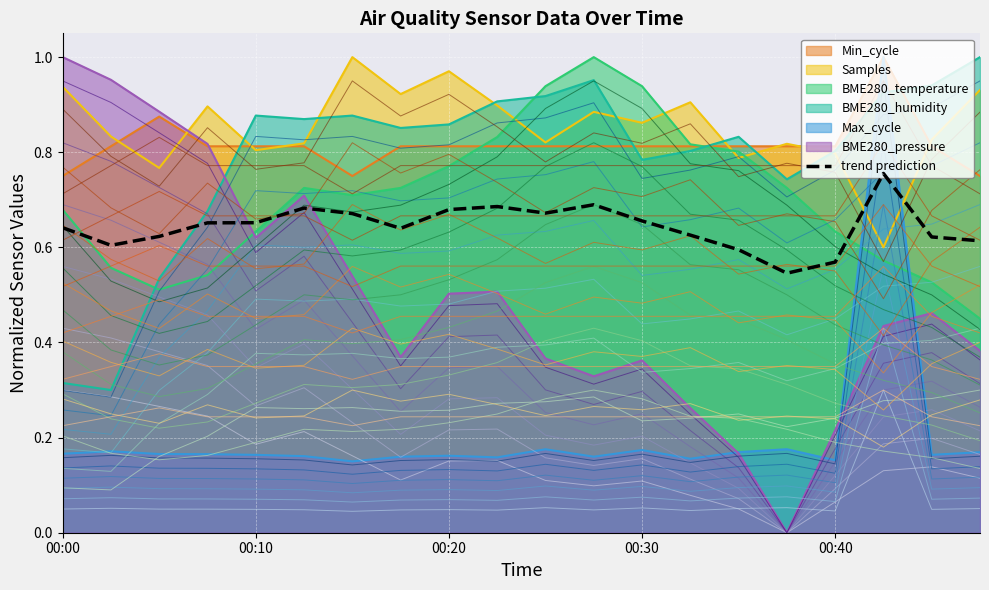

Reading left to right, extract all data points from this chart.

0.6	0.6	0.6	0.7	0.7	0.7	0.7	0.6	0.7	0.7	0.7	0.7	0.7	0.6	0.6	0.5	0.6	0.8	0.6	0.6